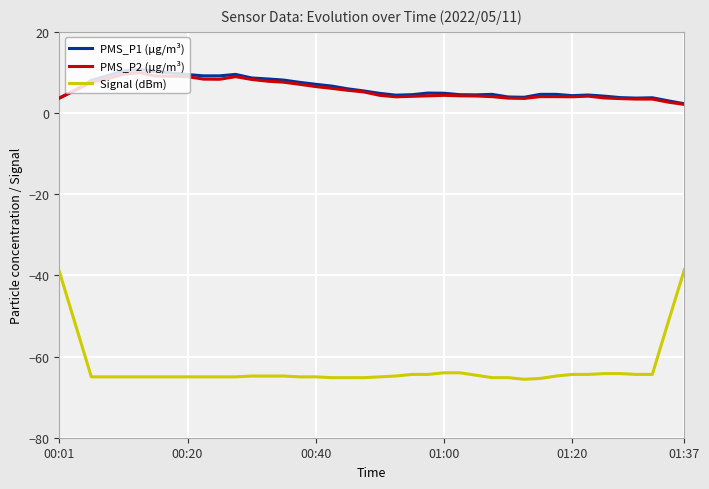

True or false: PMS_P1 (µg/m³) and Signal (dBm) cross at least once.

False